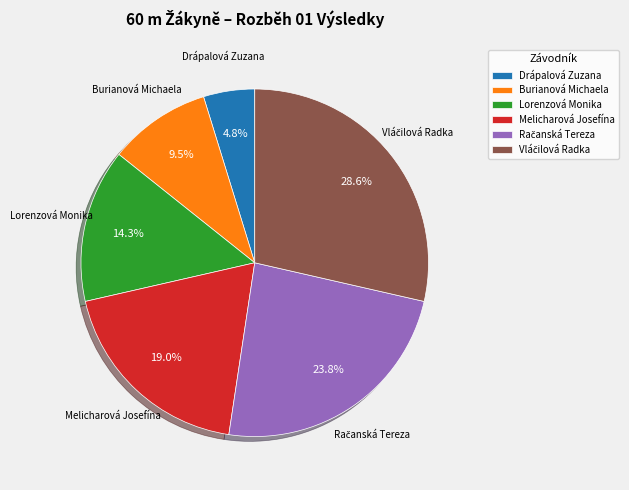

Which slice is the smallest?

Drápalová Zuzana